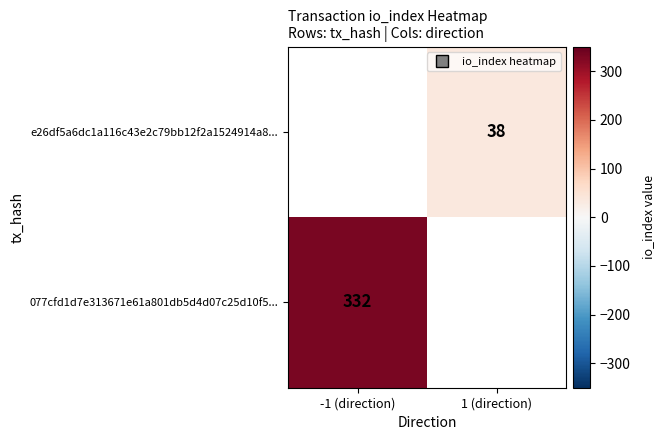

How many data points does each series have?

2